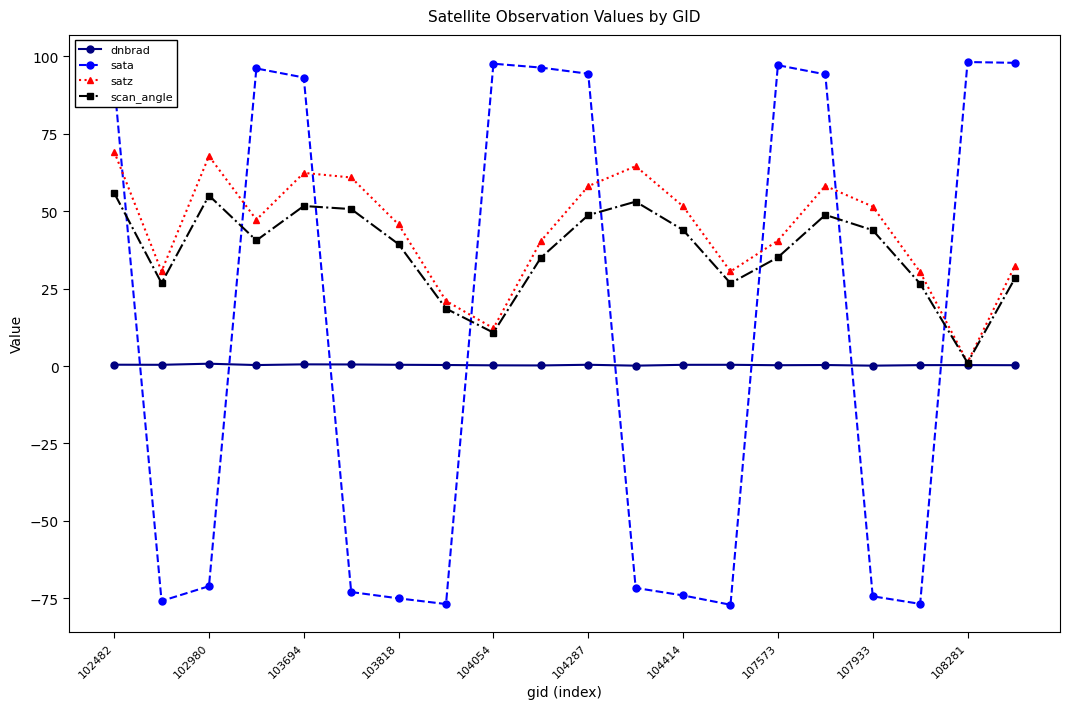

Which series has the widest spread of values?

sata